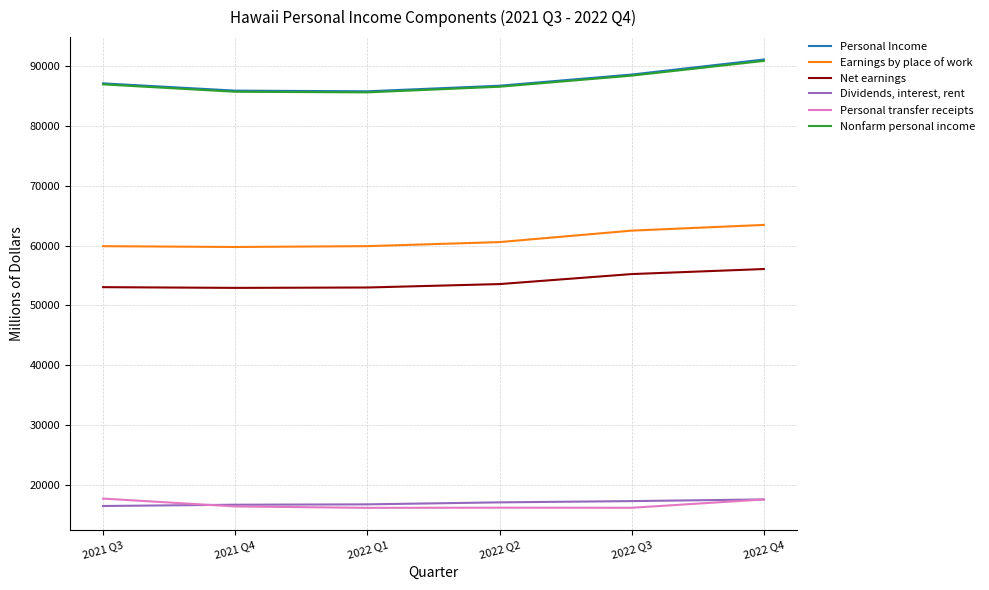

What is the spread (max minus min) of values at 2022 Q2?

70619.2